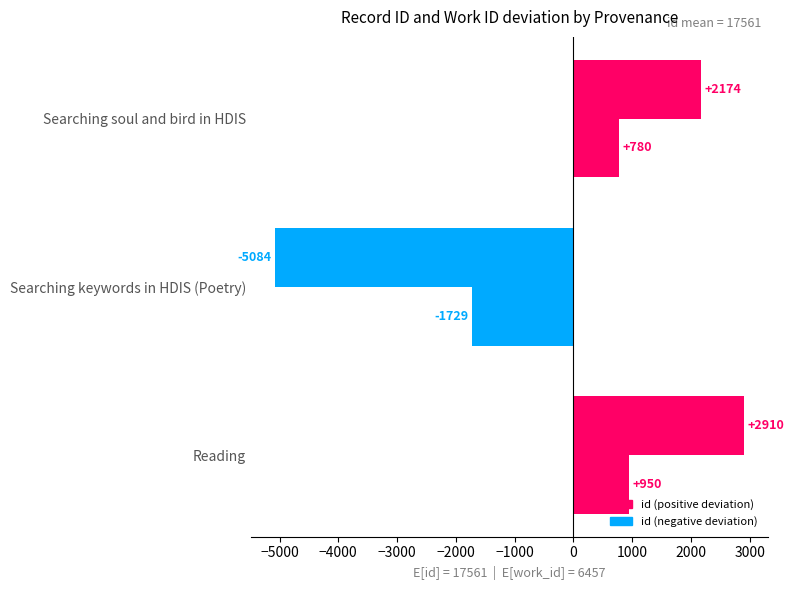

Count the number of data series in this chart.

2